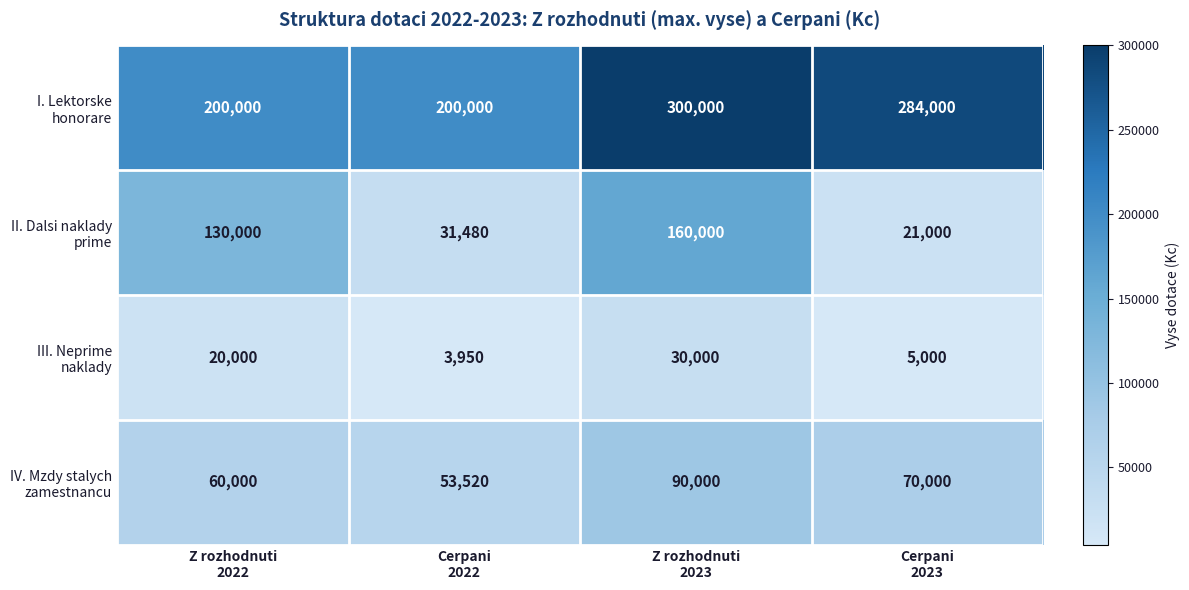

At how many categories does at least one series exceed 70515?

4